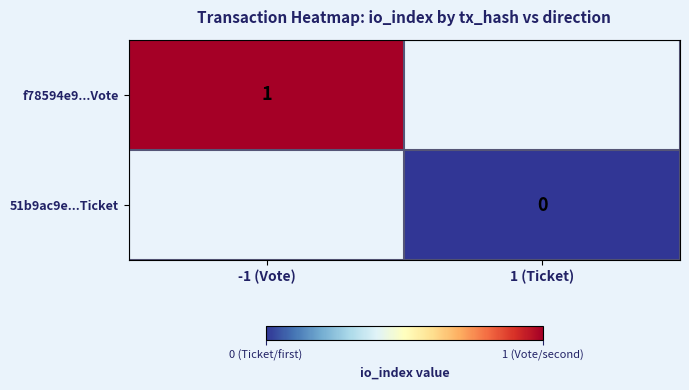

Is the value of 51b9ac9e...Ticket at 1 (Ticket) greater than the value of f78594e9...Vote at -1 (Vote)?

No